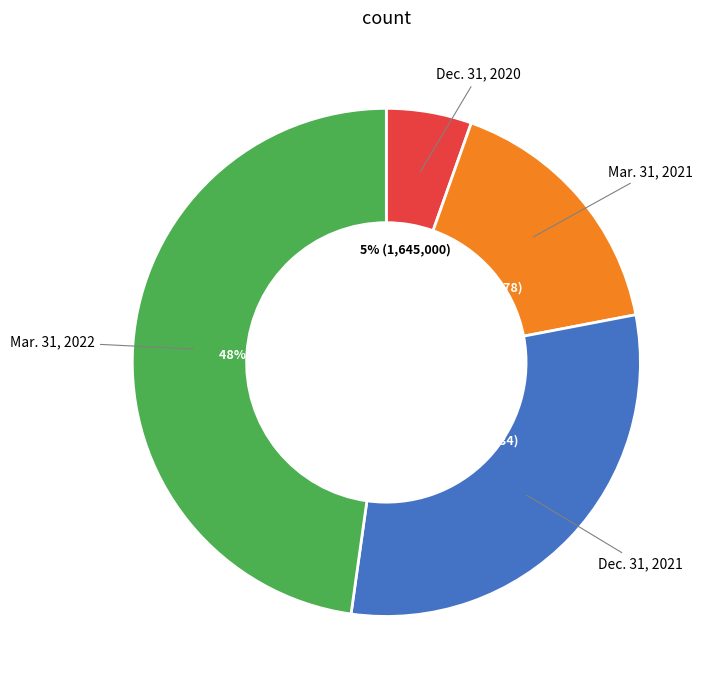

Count the number of slices in the pie.

4